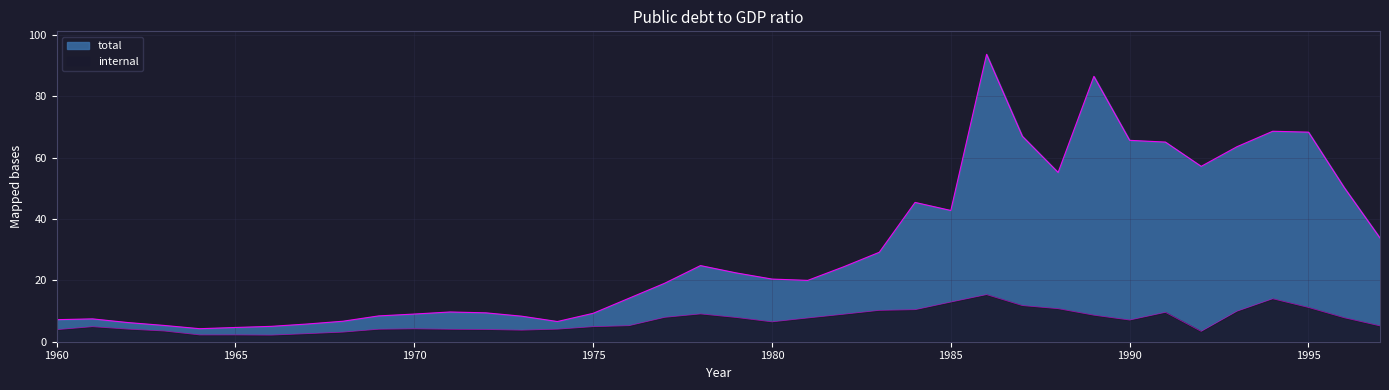

At which label does total reach its minimum?

1964